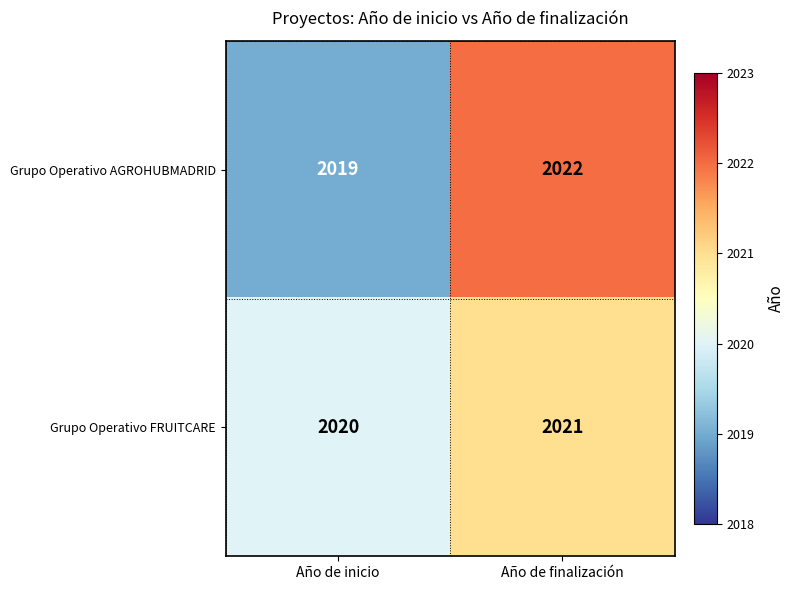

List the series in order of their peak value, highest first.

Grupo Operativo AGROHUBMADRID, Grupo Operativo FRUITCARE